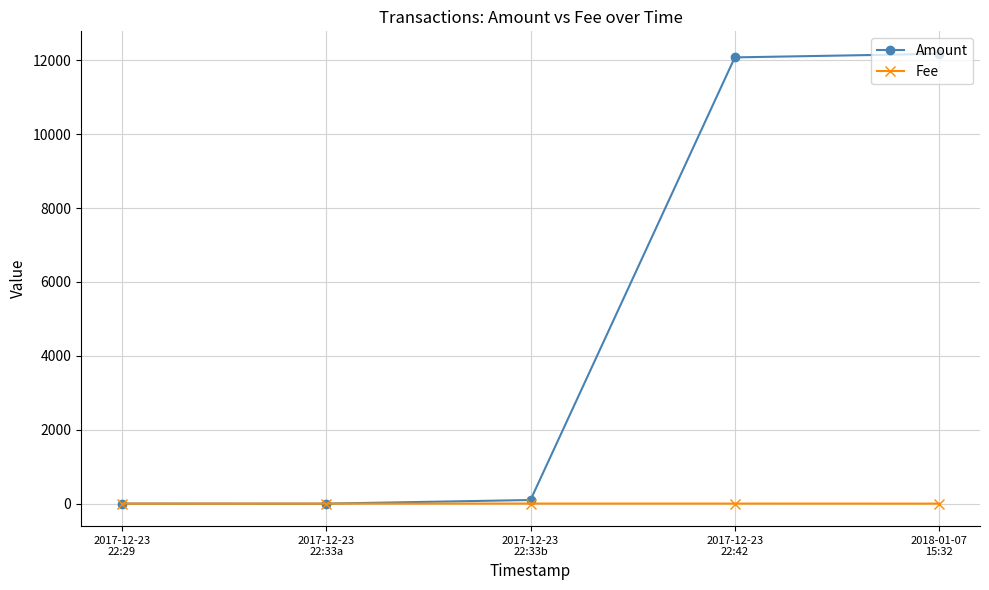

How many lines are shown in the chart?

2